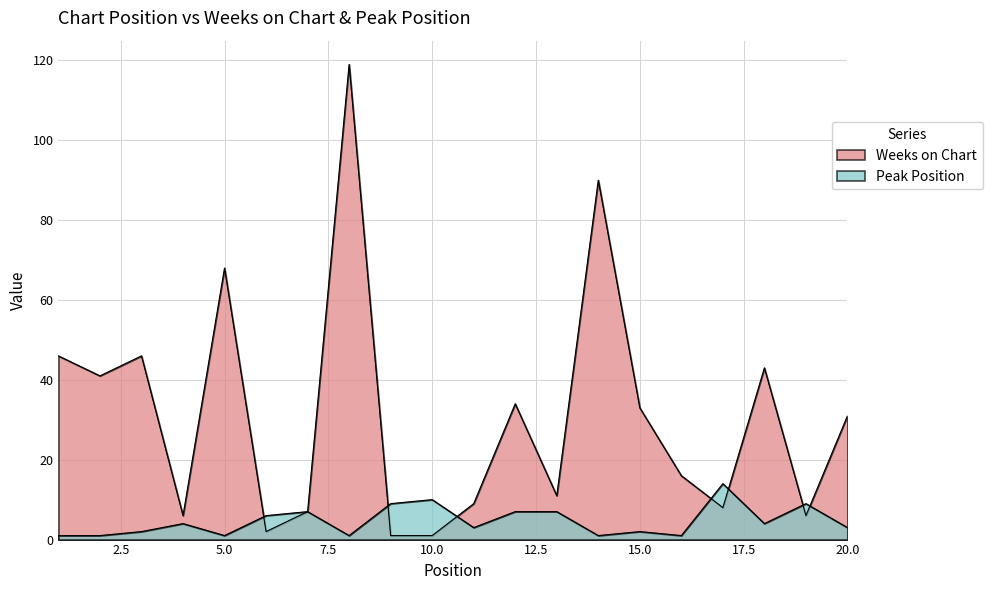

What is the sum of all Peak Position values?

93